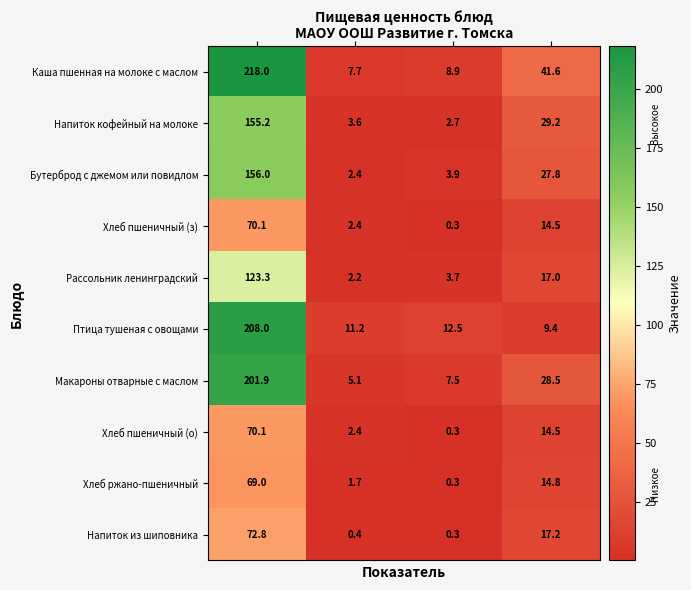

Which series has the largest range (max minus min)?

Каша пшенная на молоке с маслом